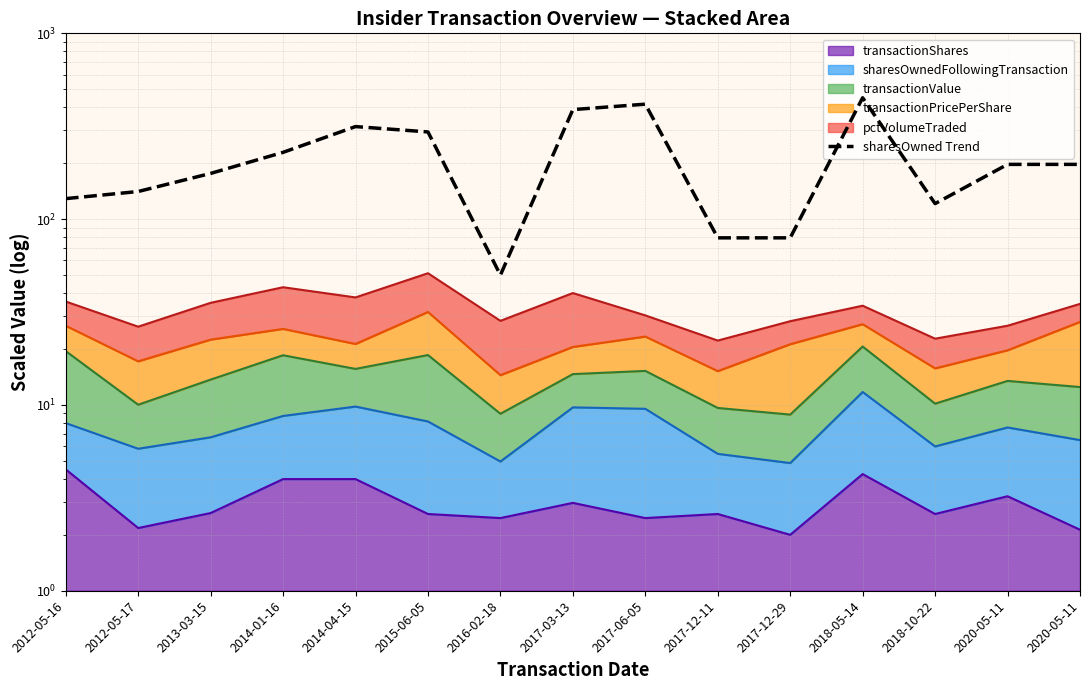

True or false: the data has more than 1 interior local peaks.

True